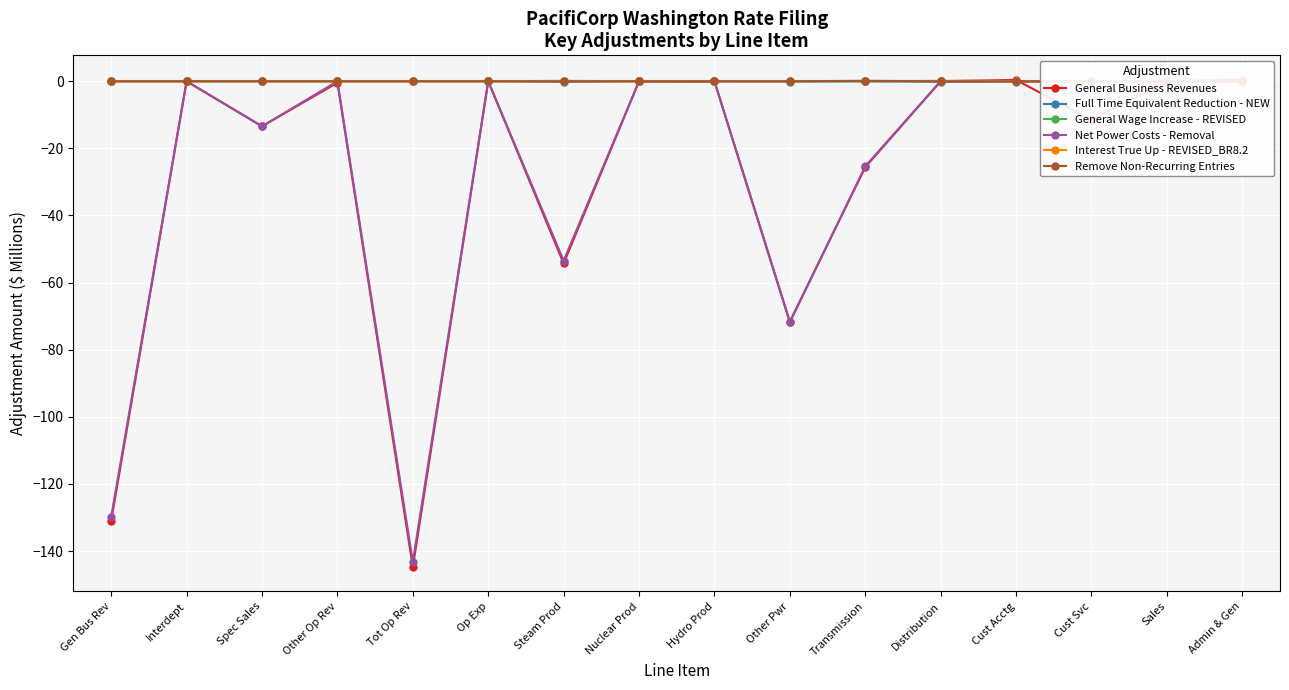

The value of Remove Non-Recurring Entries at Gen Bus Rev is 0.0. True or false?

True